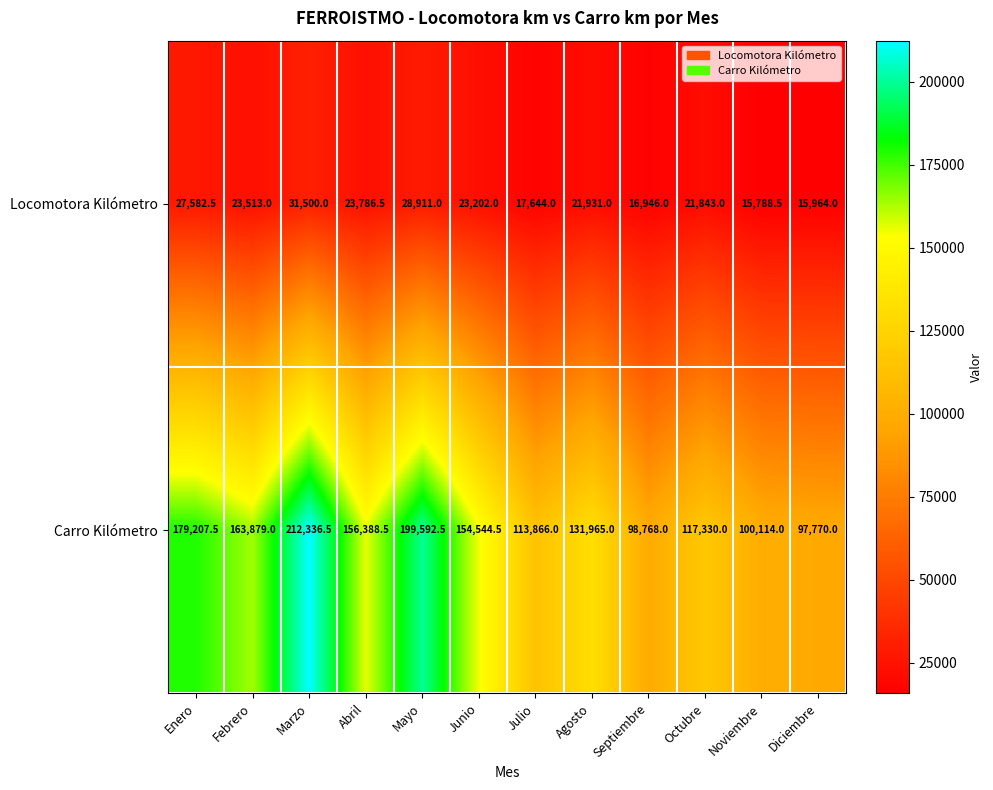

Is it true that Locomotora Kilómetro equals 21843.0 at Octubre?

True